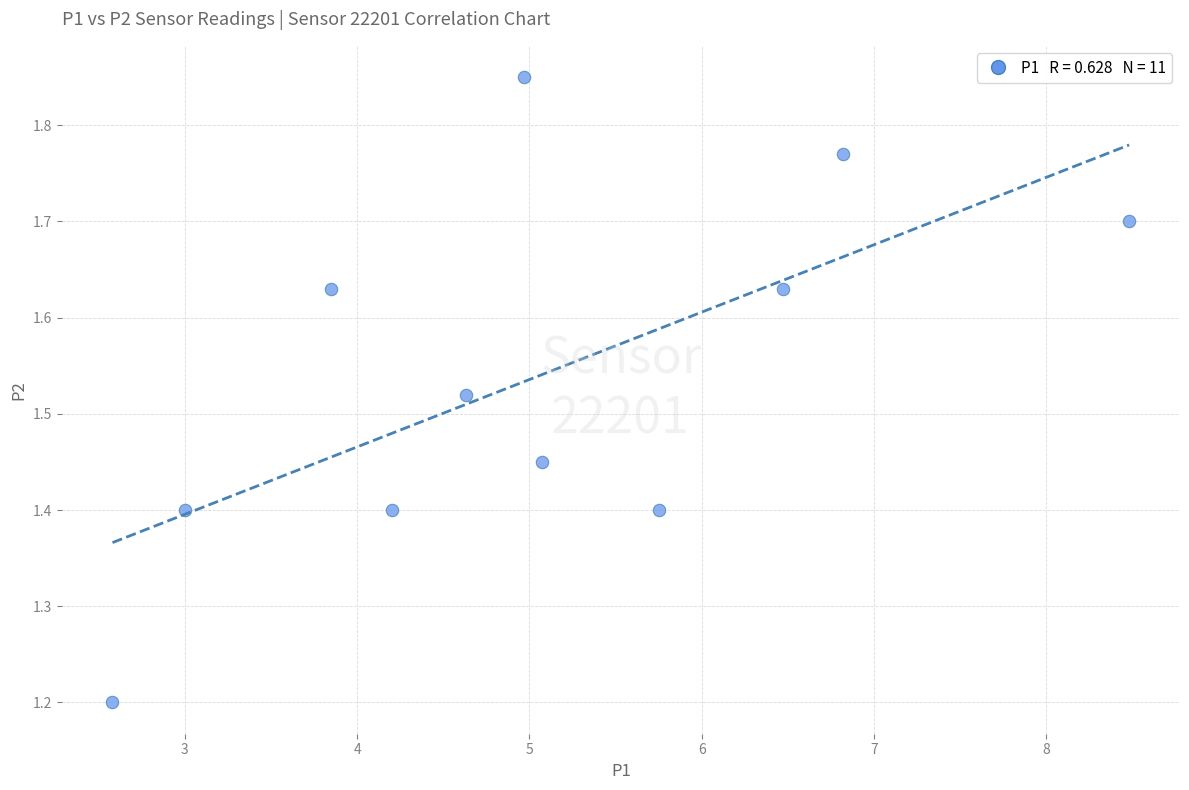

What is the range of X values (max minus min)?

5.9